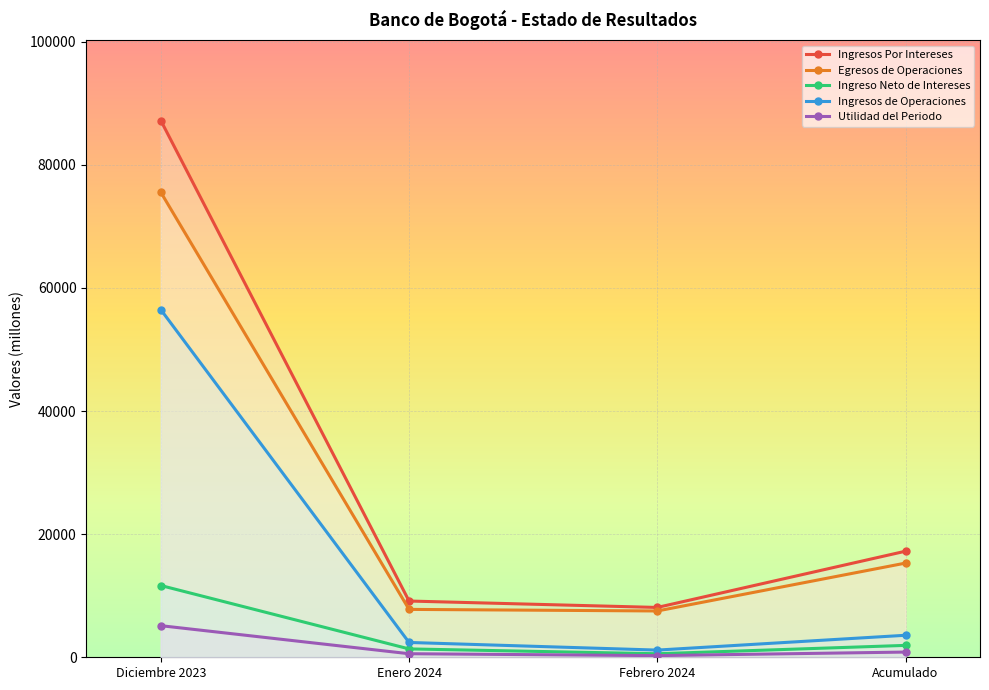

How many lines are shown in the chart?

5